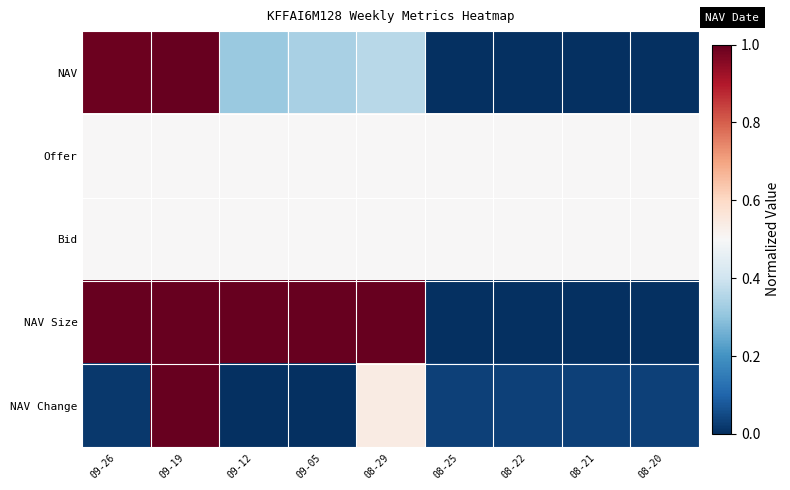

Which has a higher value, 08-22 or 08-21?

08-22